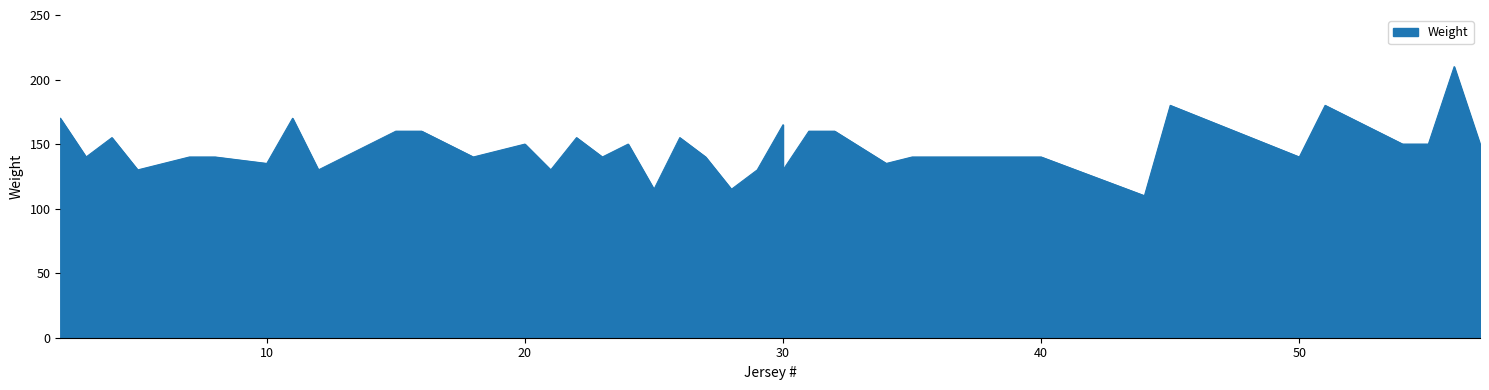

How many points are higher than both their immediate neighbors (excluding endpoints)?

10